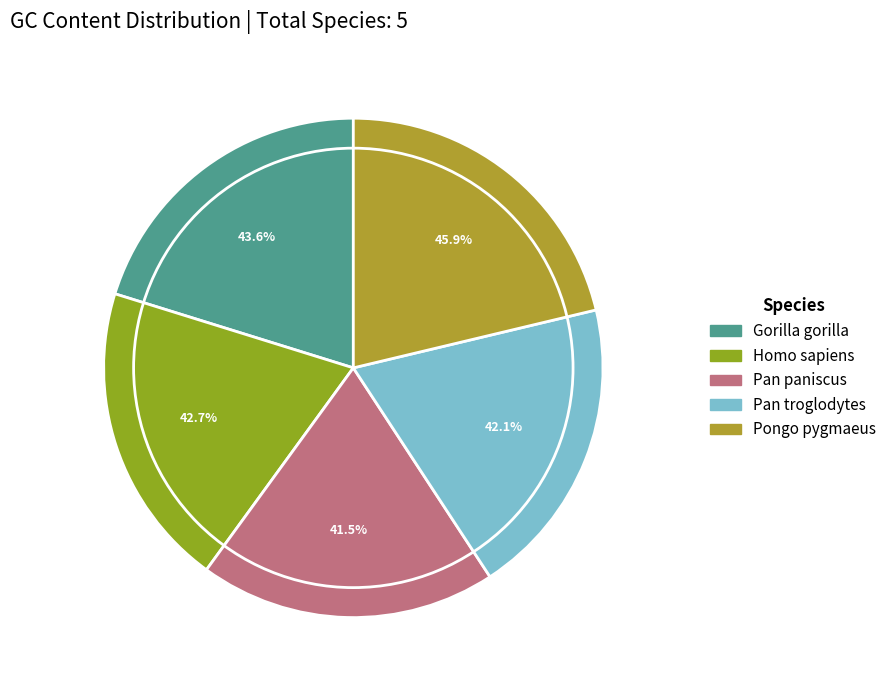

To the nearest percent, what portion does Pan paniscus represent?

19%